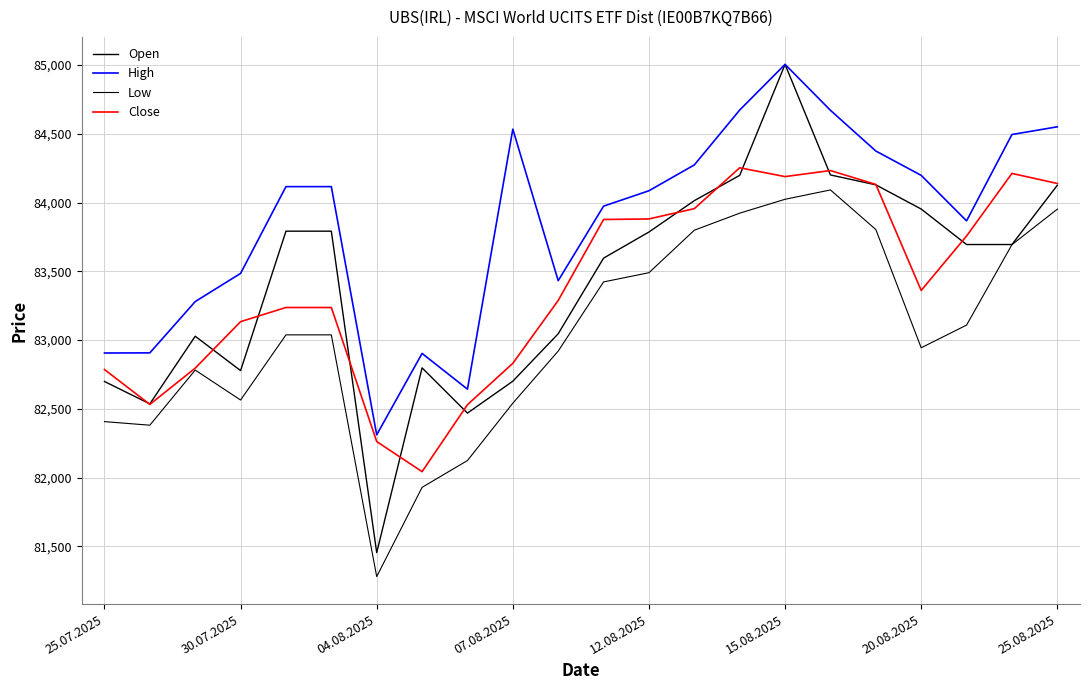

In Low, how many points are higher than both neighbors (excluding endpoints)?

2